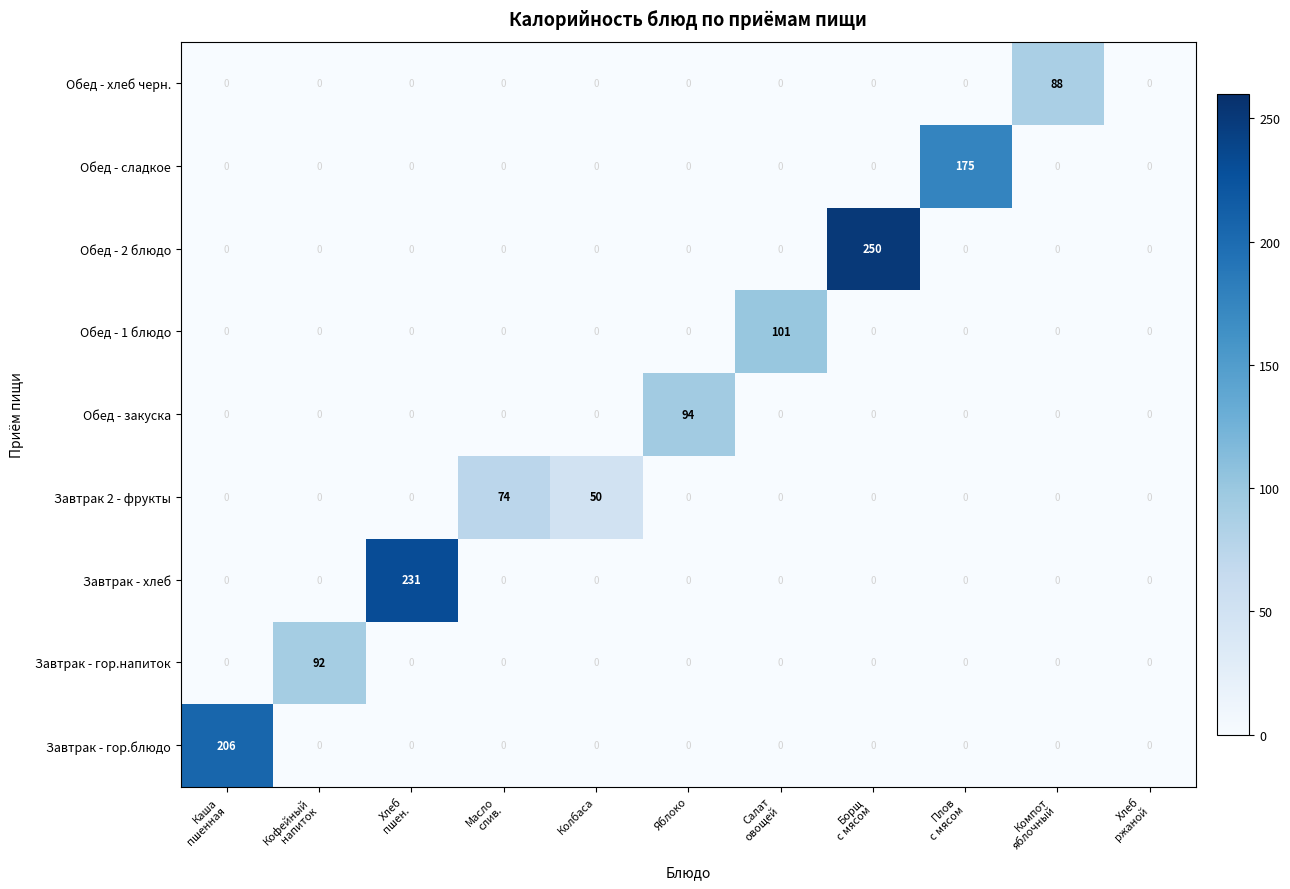

What is the average value of the Завтрак - гор.блюдо series?

19